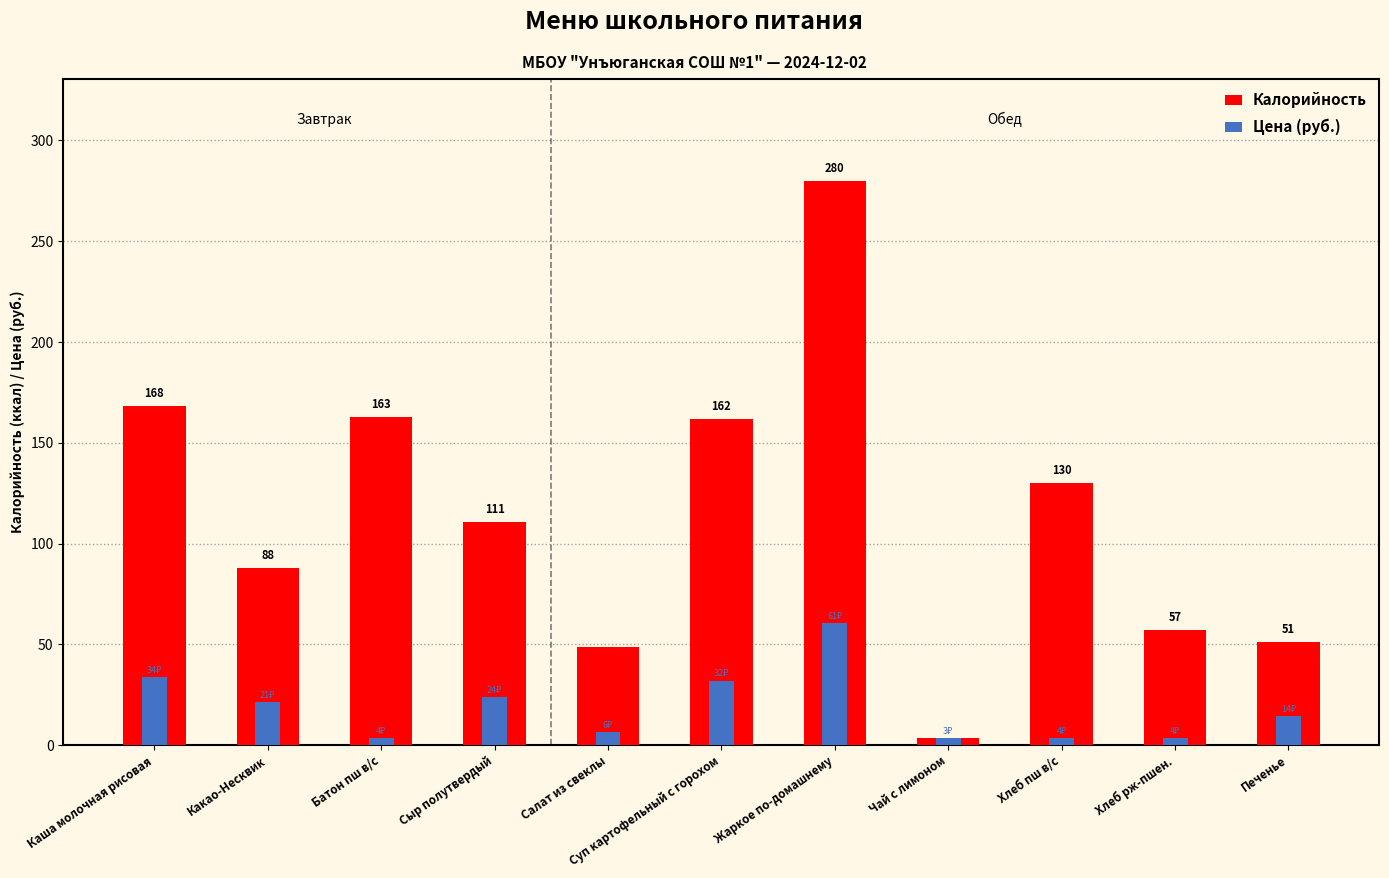

What is the difference between the maximum and second lowest values in the Калорийность series?

231.6